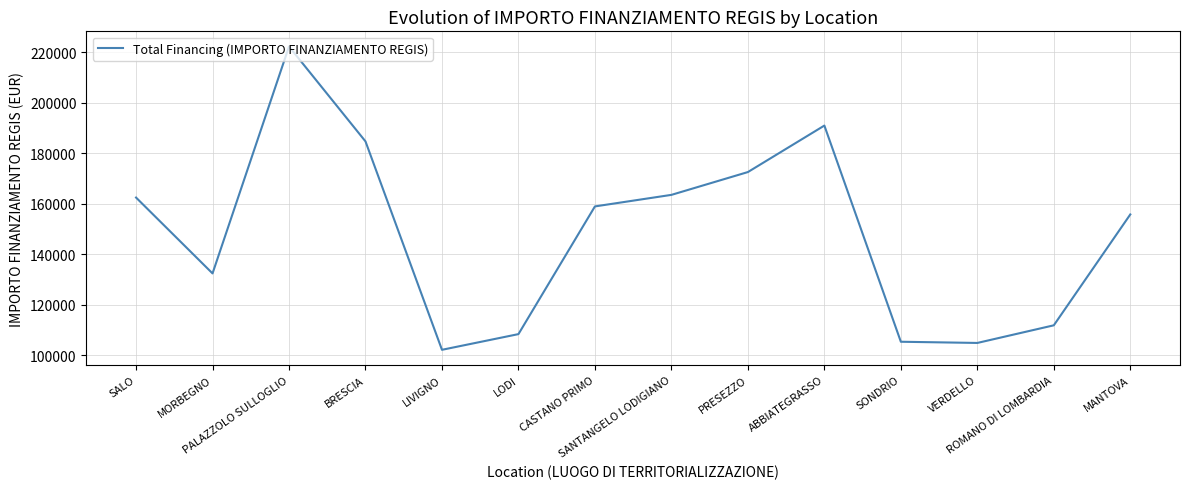

What is the maximum value shown in the chart?

222191.0